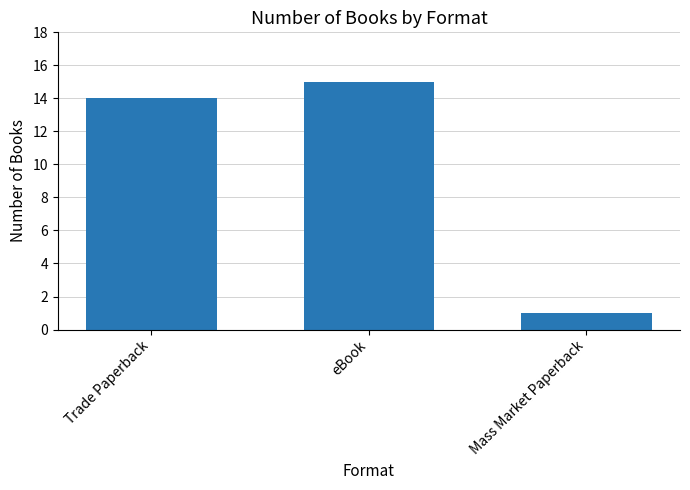

What is the label of the 1st bar from the left?

Trade Paperback